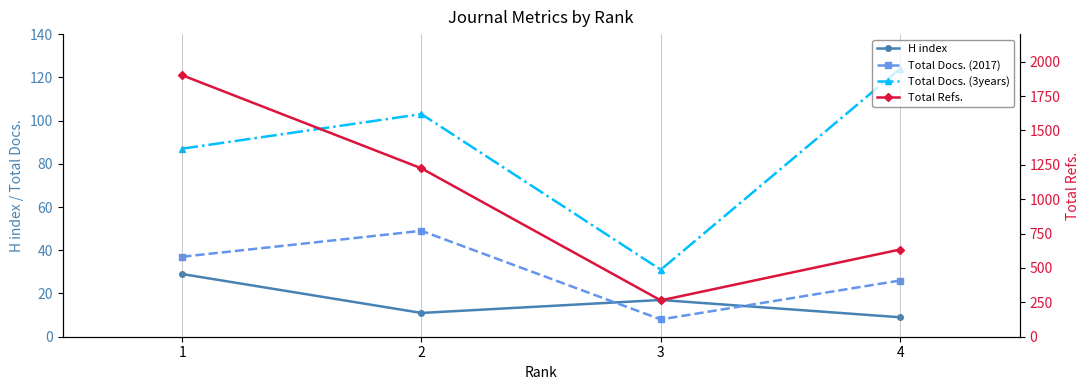

At which category does the chart reach its minimum across all series?

3